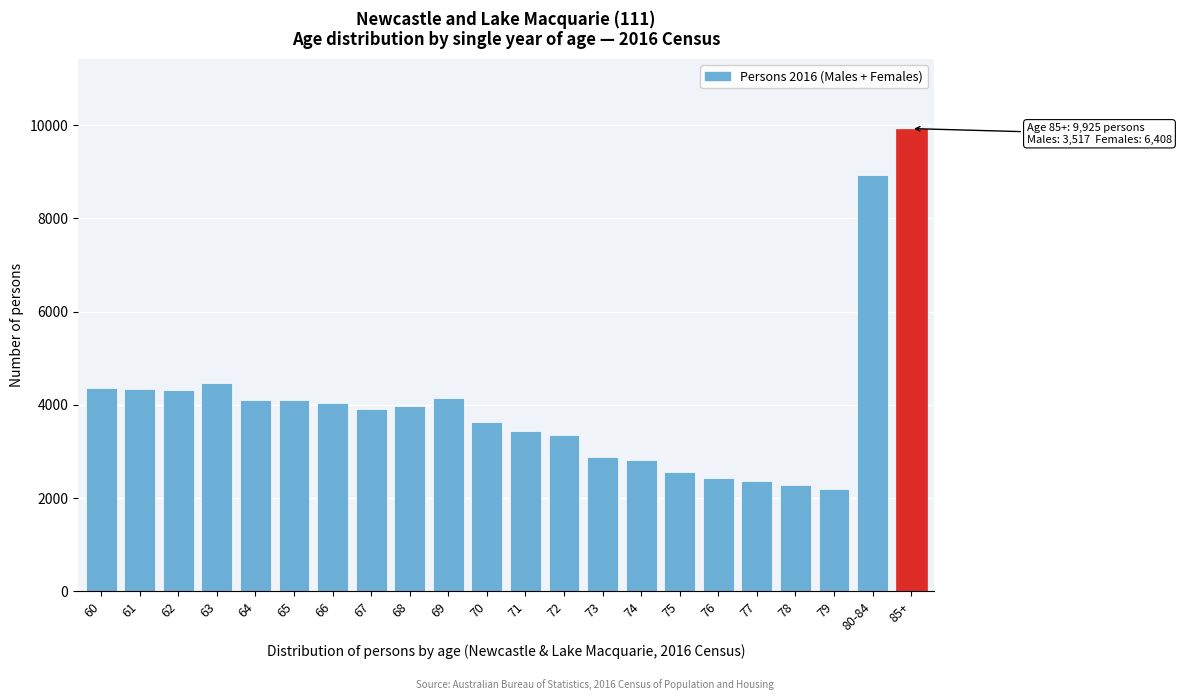

The value at 64 is 6256. True or false?

False